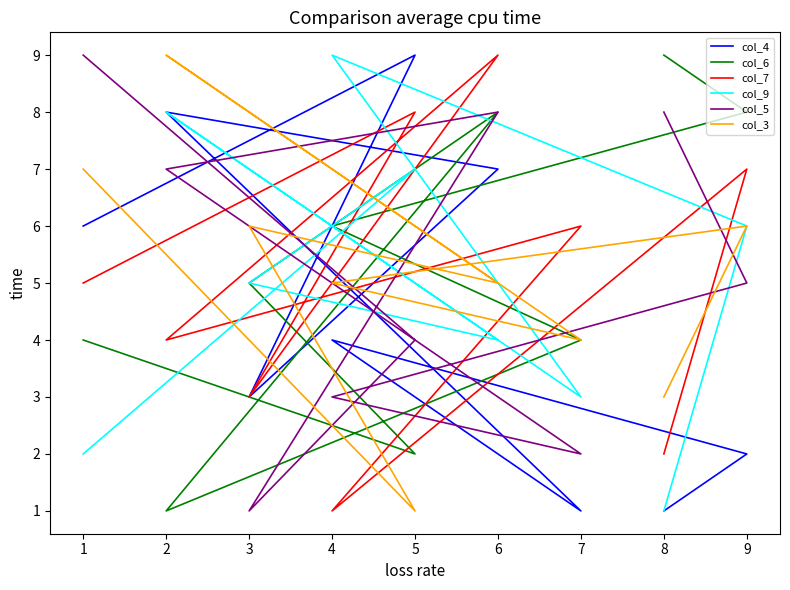

What is the smallest value displayed?

1